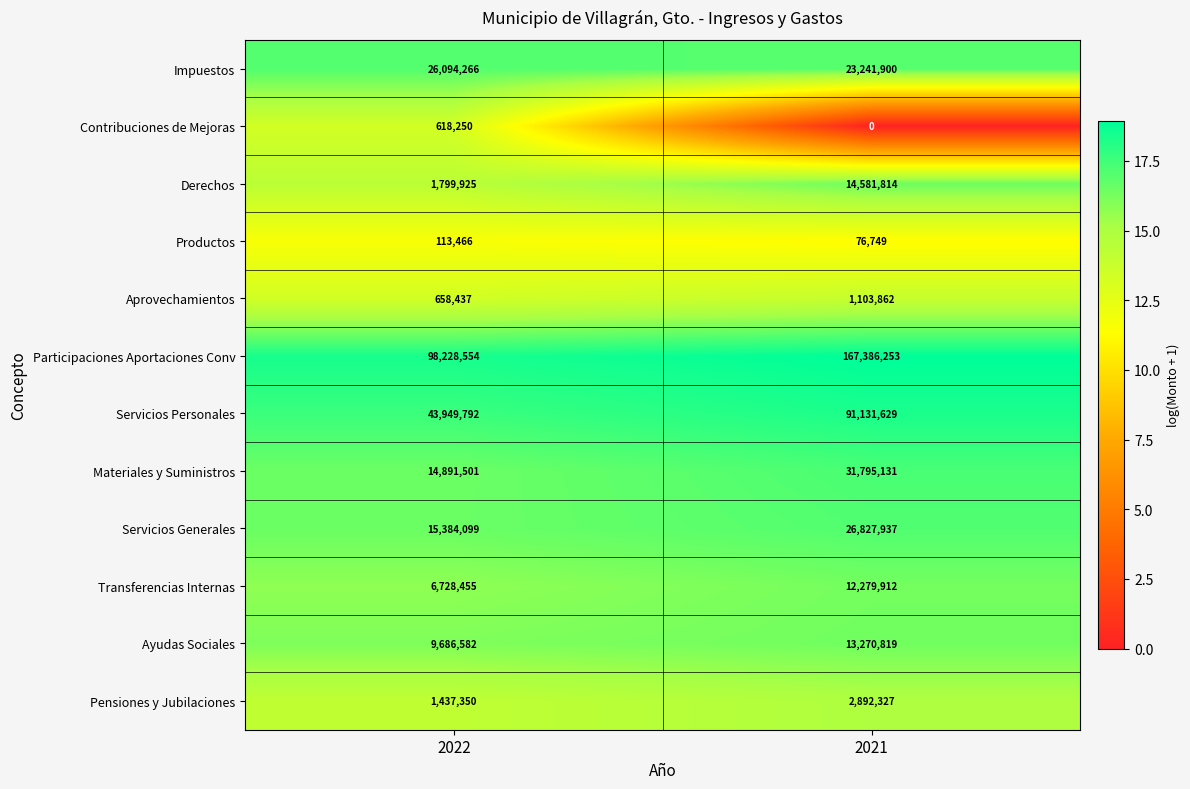

What is the average value of the Materiales y Suministros series?

23343316